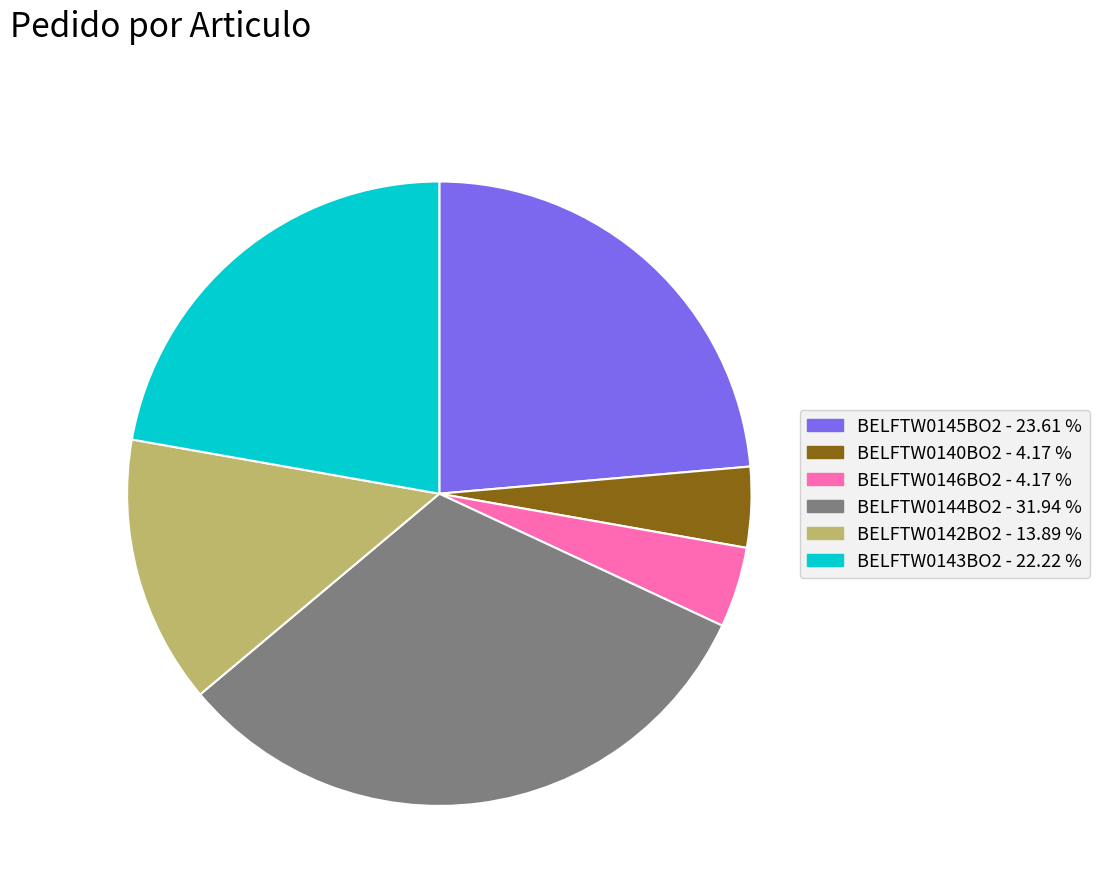

Which has a higher value, BELFTW0142BO2 or BELFTW0140BO2?

BELFTW0142BO2